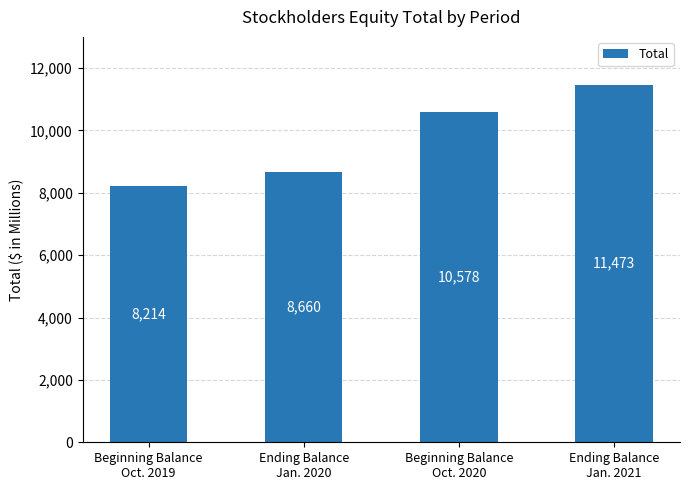

Rank the categories by value from highest to lowest.

Ending Balance
Jan. 2021, Beginning Balance
Oct. 2020, Ending Balance
Jan. 2020, Beginning Balance
Oct. 2019